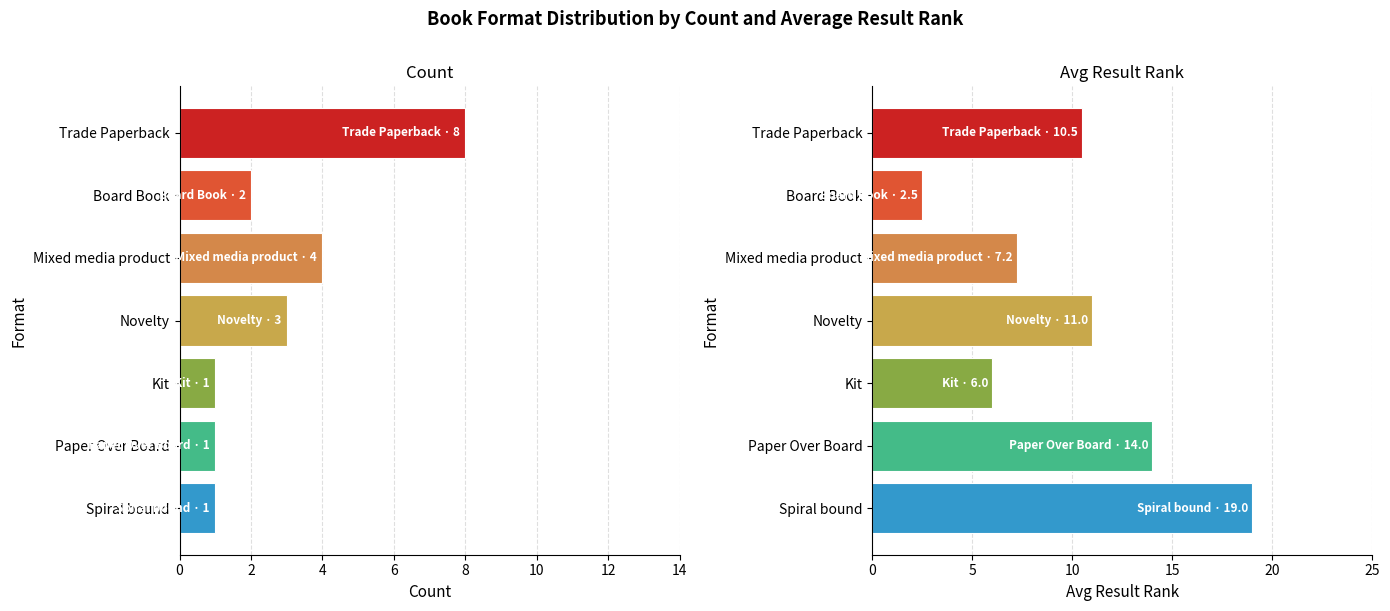

Reading left to right, transcribe all the data shown in this chart.

Count: 0=8.0	2=2.0	4=4.0	6=3.0	8=1.0	10=1.0	12=1.0
Avg Result Rank: 0=10.5	2=2.5	4=7.2	6=11.0	8=6.0	10=14.0	12=19.0